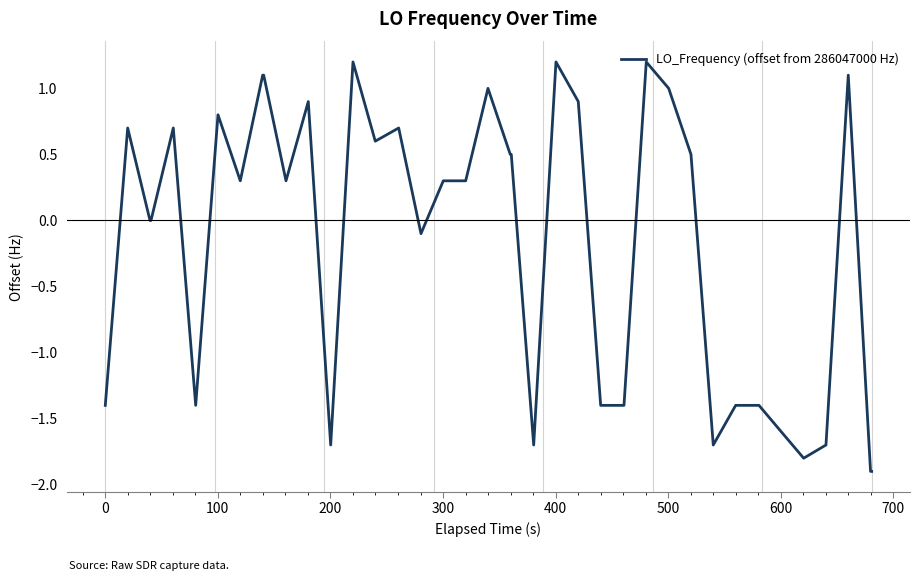

What is the maximum value shown in the chart?

1.2